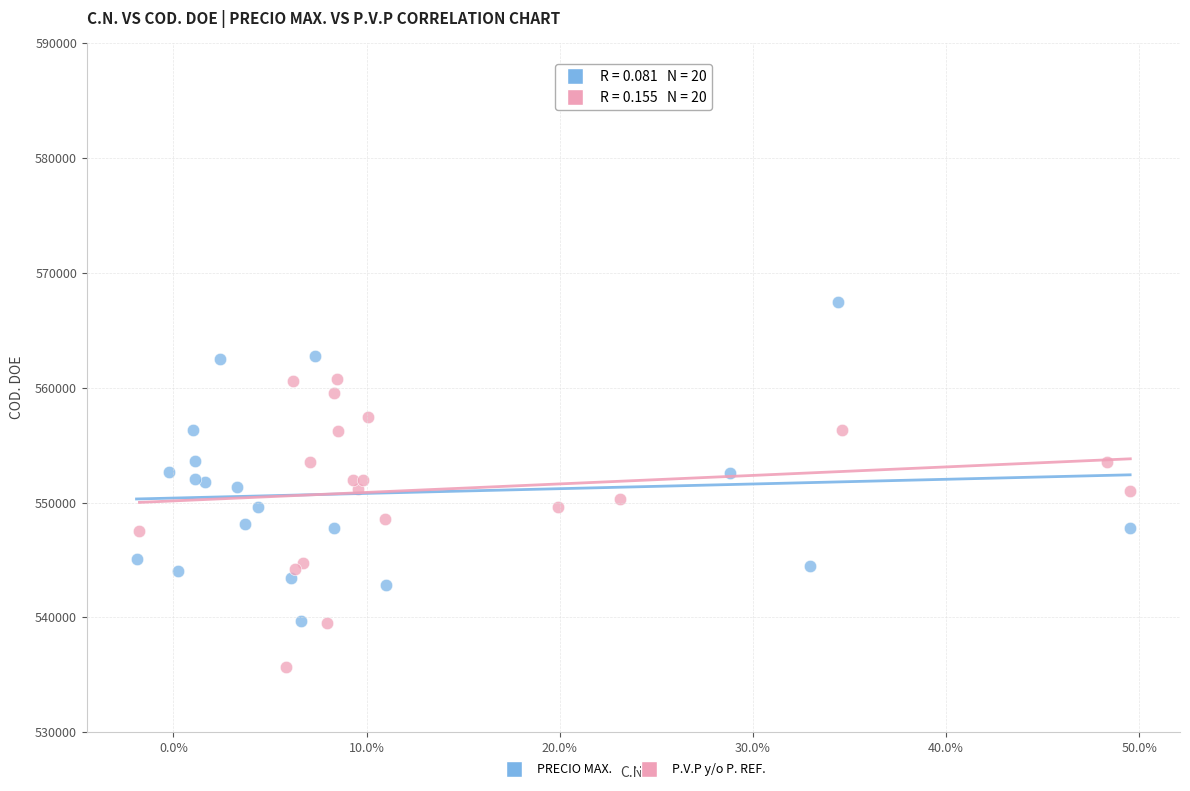

Which series has the largest Y range (max minus min)?

PRECIO MAX.